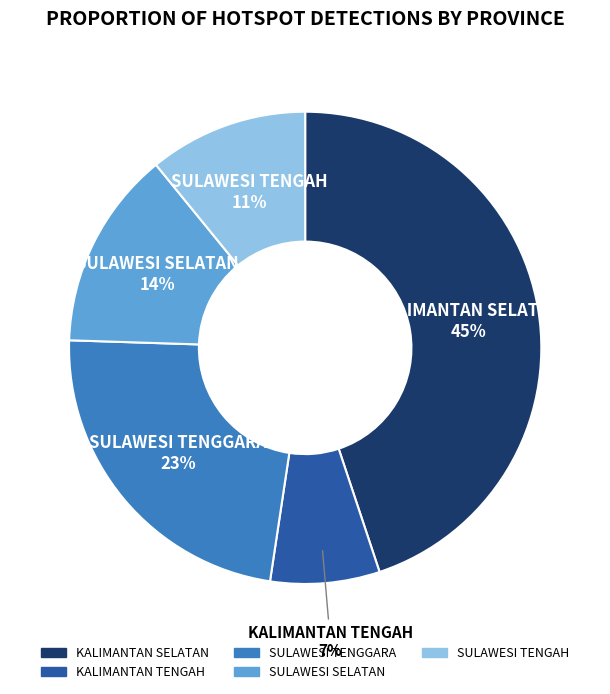

How many slices are in this pie chart?

5